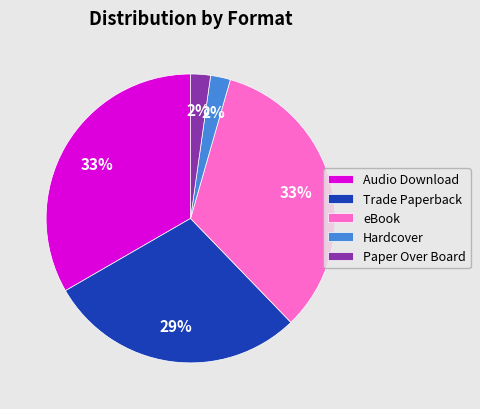

To the nearest percent, what portion does Hardcover represent?

2%